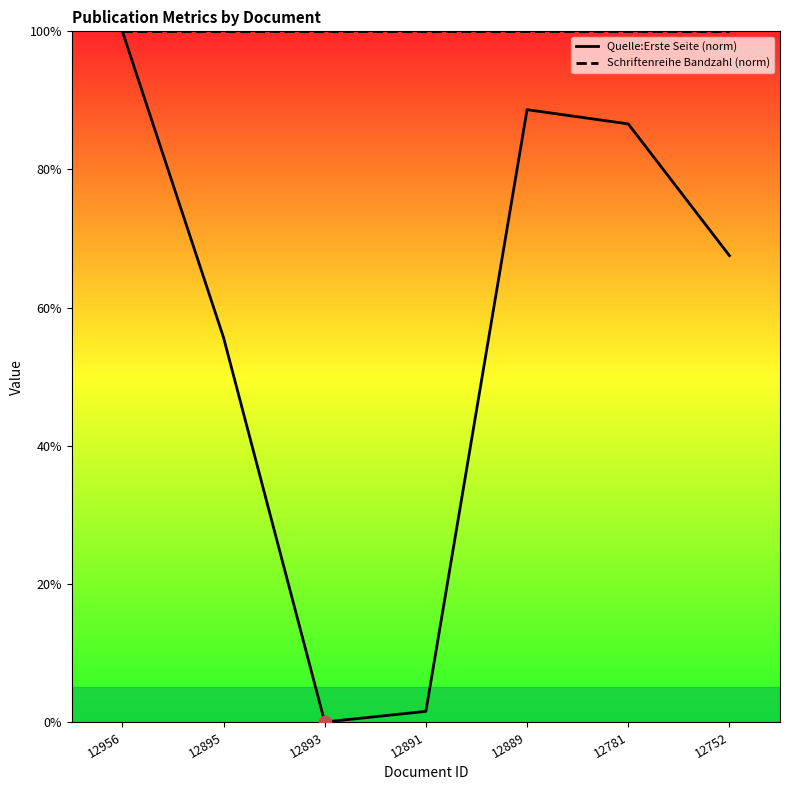

Which series has the largest Y range (max minus min)?

Quelle:Erste Seite (norm)